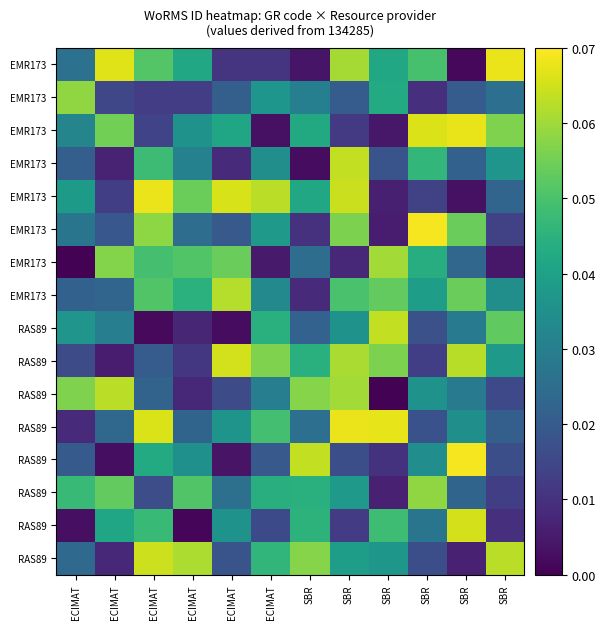

Which category has the lowest value across all series?

ECIMAT